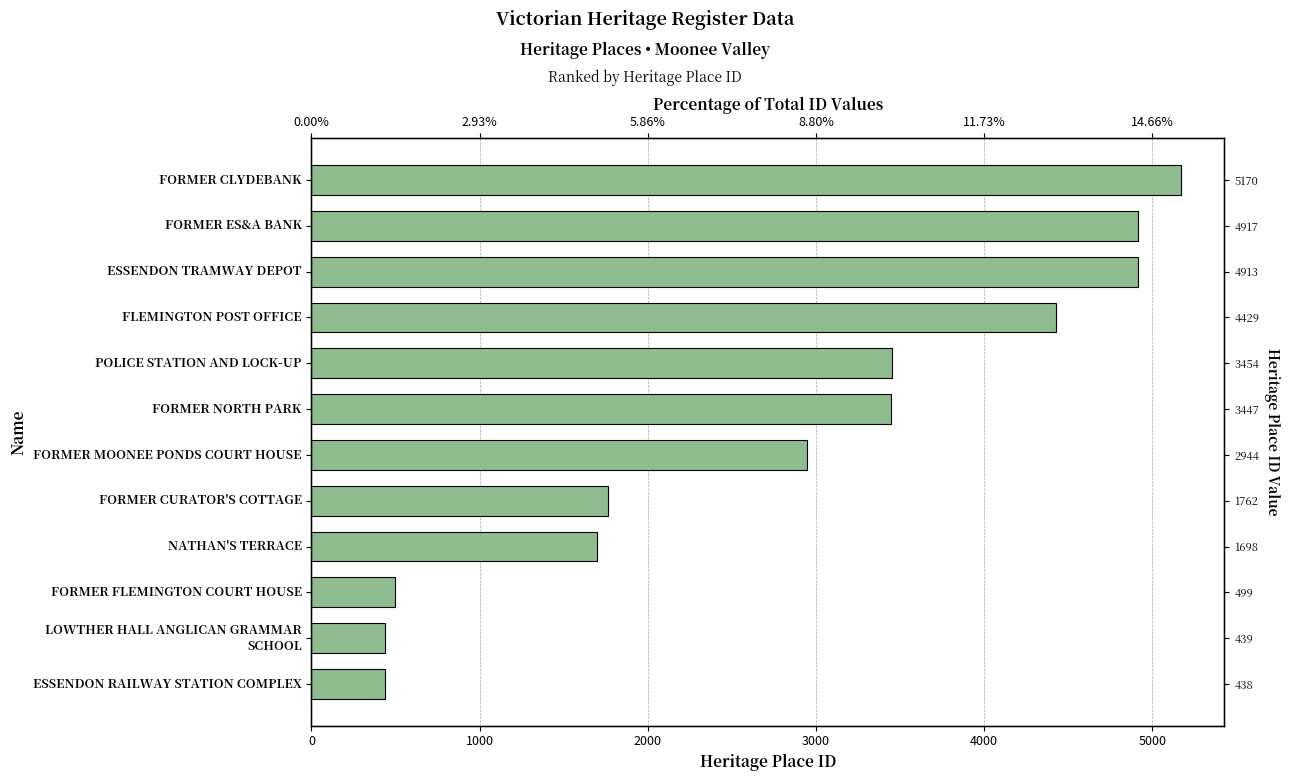

Reading left to right, what are all the values shown in this chart?

438	439	499	1698	1762	2944	3447	3454	4429	4913	4917	5170